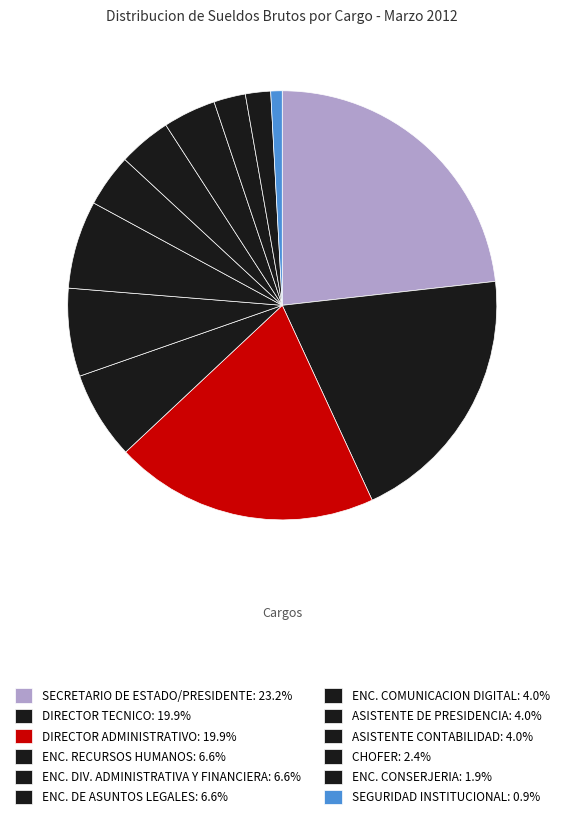

How many slices are in this pie chart?

12